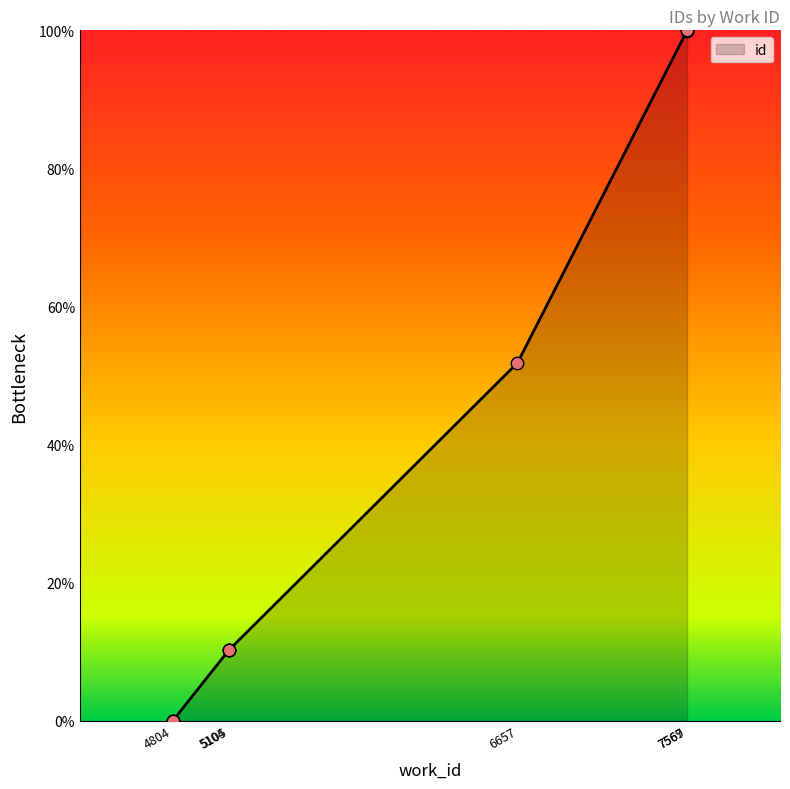

What is the change in value from 4804 to 5105?

+10.2